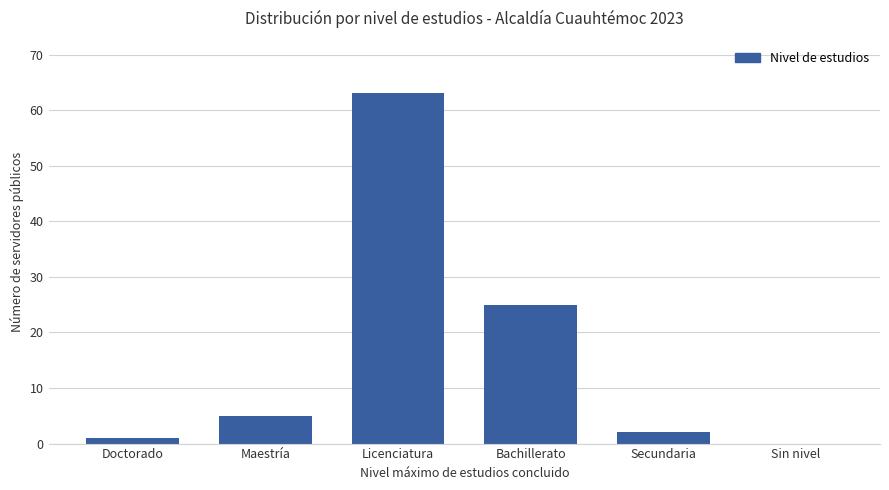

Reading left to right, what are all the values shown in this chart?

1	5	63	25	2	0